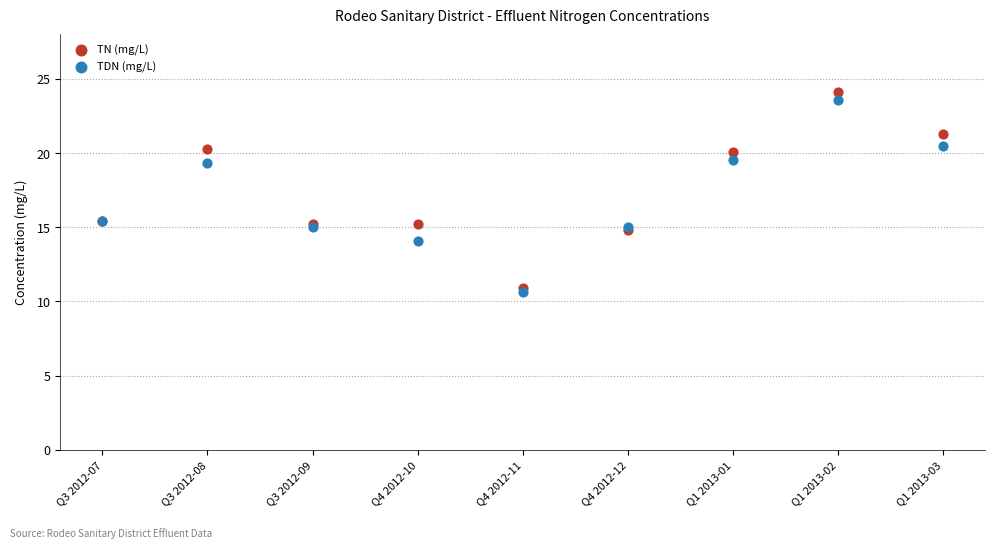

Which series has the largest Y range (max minus min)?

TN (mg/L)